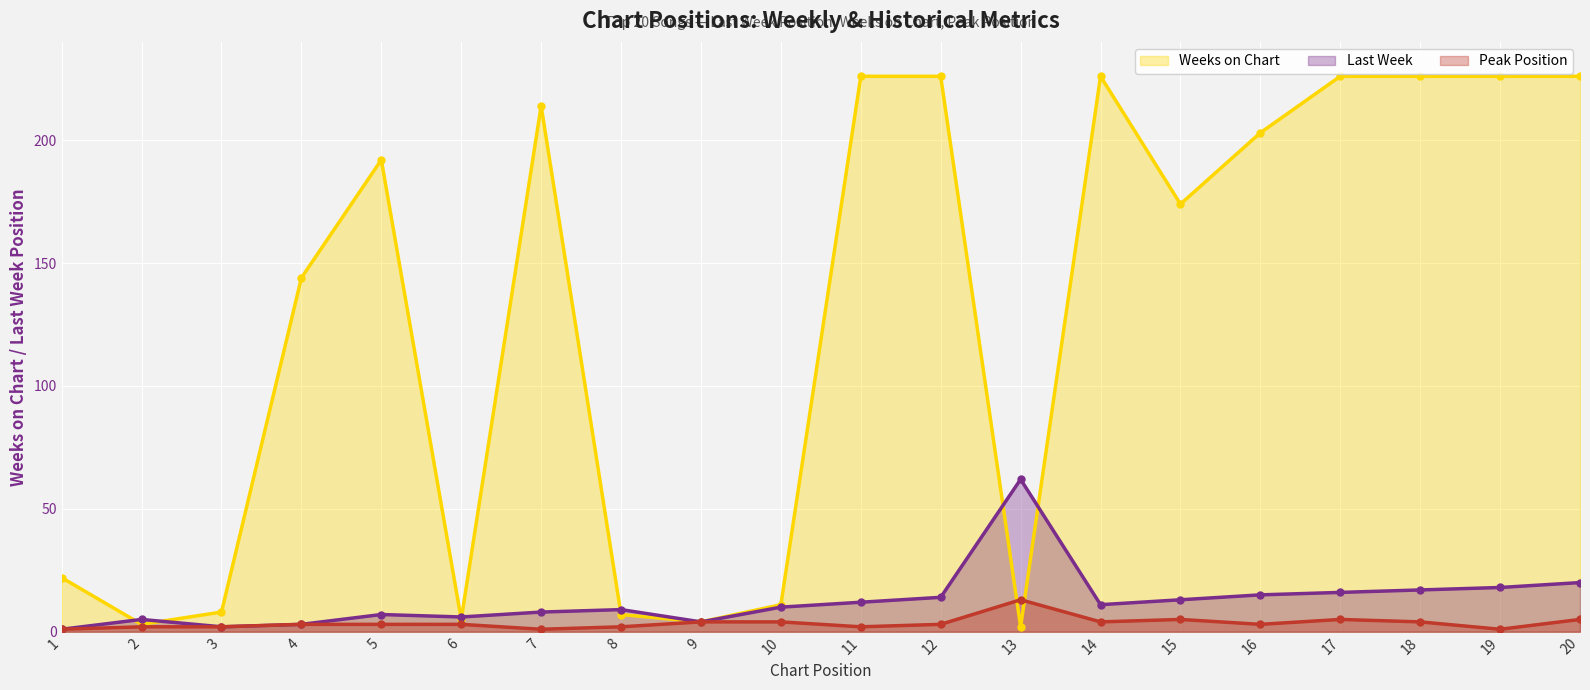

How many interior local valleys does the Peak Position series have?

5